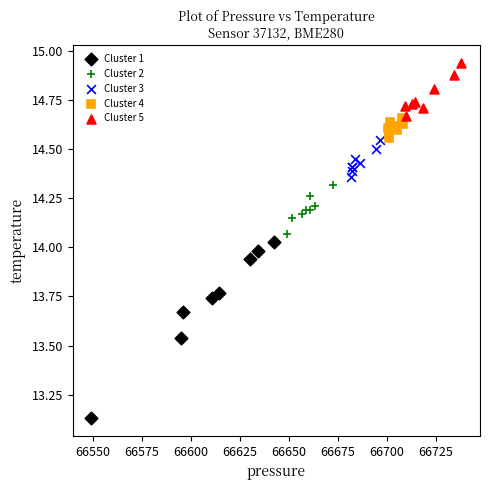

What are all the series names shown in the legend?

Cluster 1, Cluster 2, Cluster 3, Cluster 4, Cluster 5